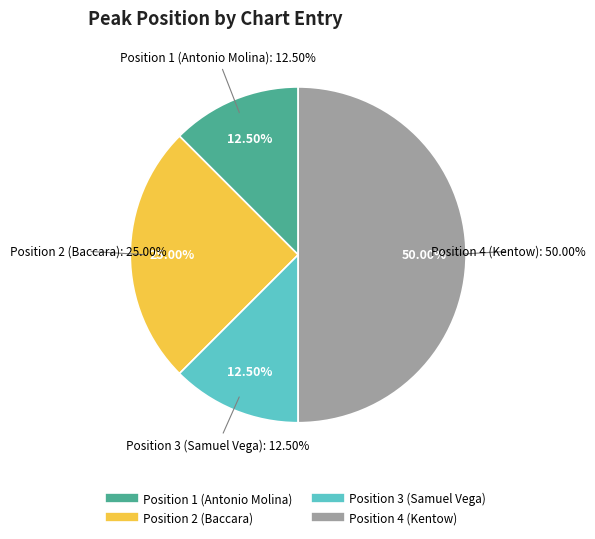

Combined, what portion of the pie is Position 2 (Baccara) and Position 1 (Antonio Molina)?

37.5%